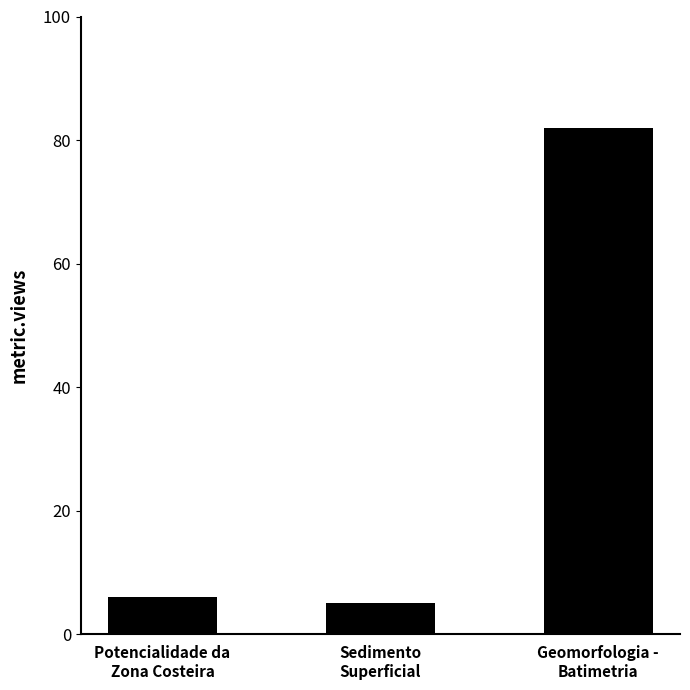

What is the value of the 2nd bar from the left?

5